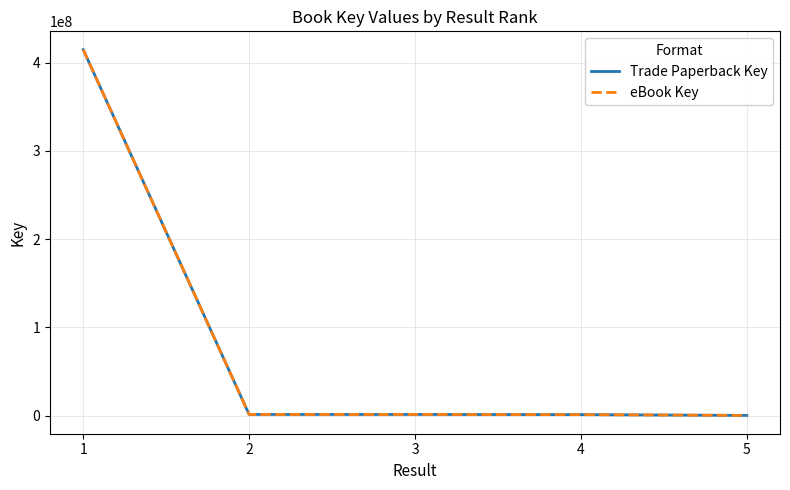

Does the chart have visible grid lines?

Yes